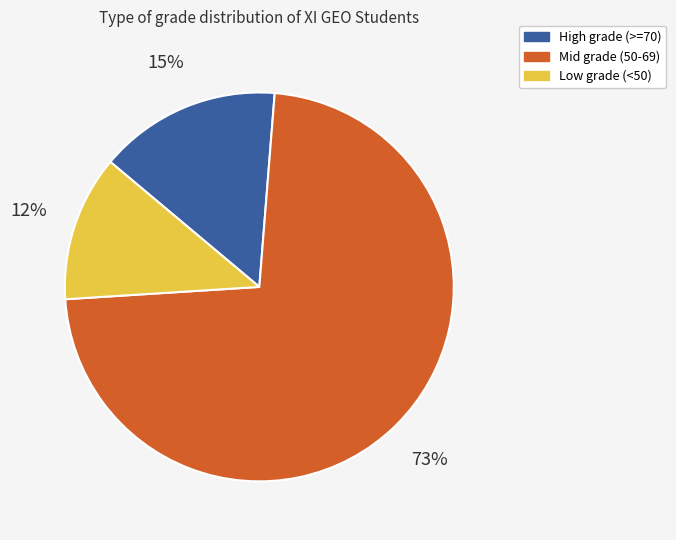

Is there a majority slice in this chart?

Yes